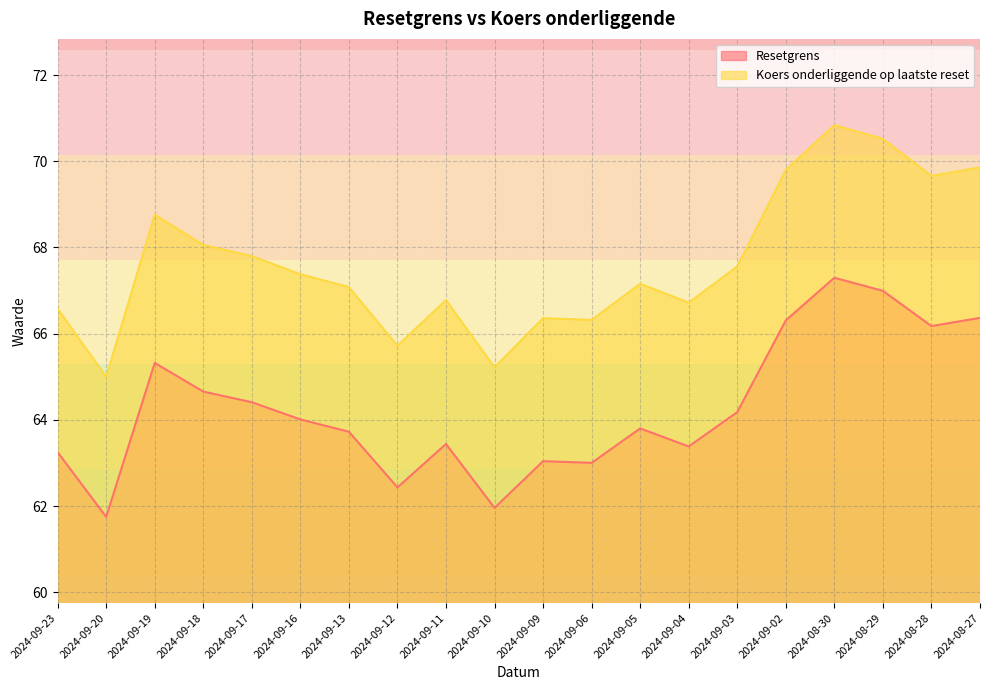

Rank the categories by Resetgrens value from highest to lowest.

2024-08-30, 2024-08-29, 2024-08-27, 2024-09-02, 2024-08-28, 2024-09-19, 2024-09-18, 2024-09-17, 2024-09-03, 2024-09-16, 2024-09-05, 2024-09-13, 2024-09-11, 2024-09-04, 2024-09-23, 2024-09-09, 2024-09-06, 2024-09-12, 2024-09-10, 2024-09-20